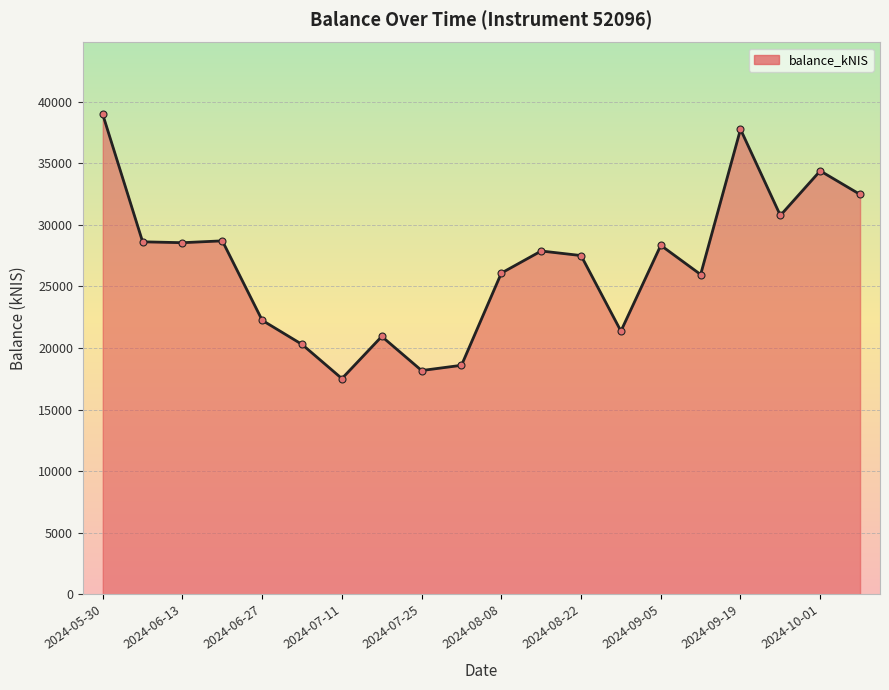

Does the chart have visible grid lines?

Yes